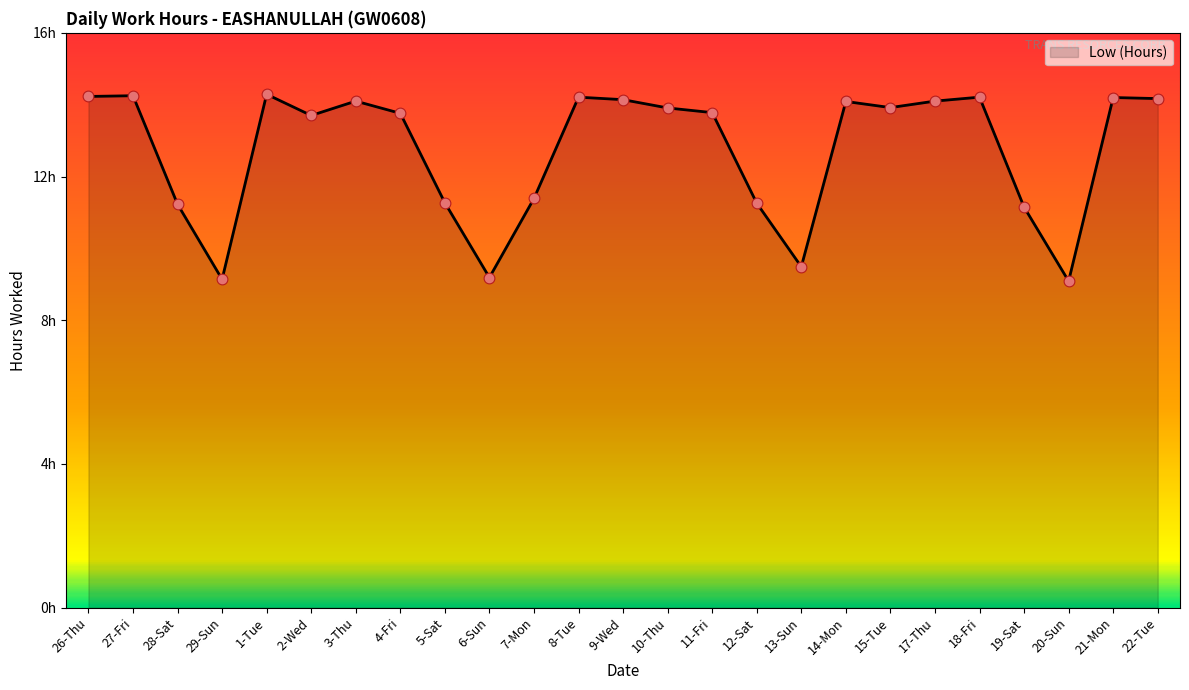

What is the ratio of the value at 22-Tue to the value at 27-Fri?

1.0